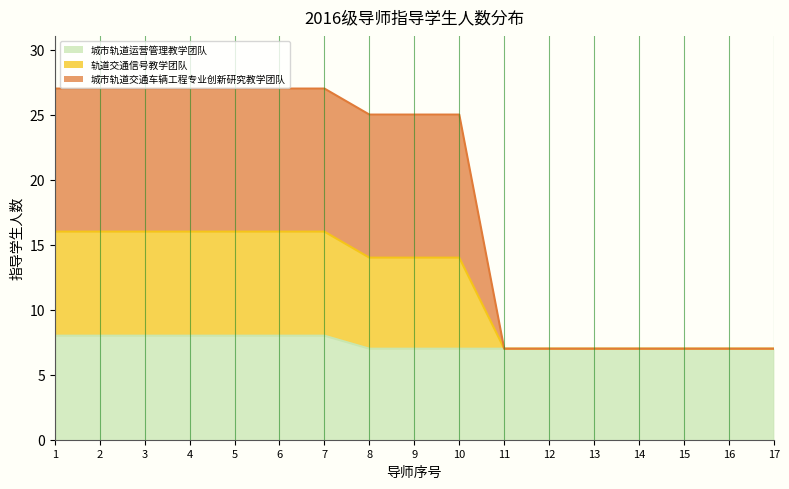

What is the minimum value for 城市轨道运营管理教学团队?

7